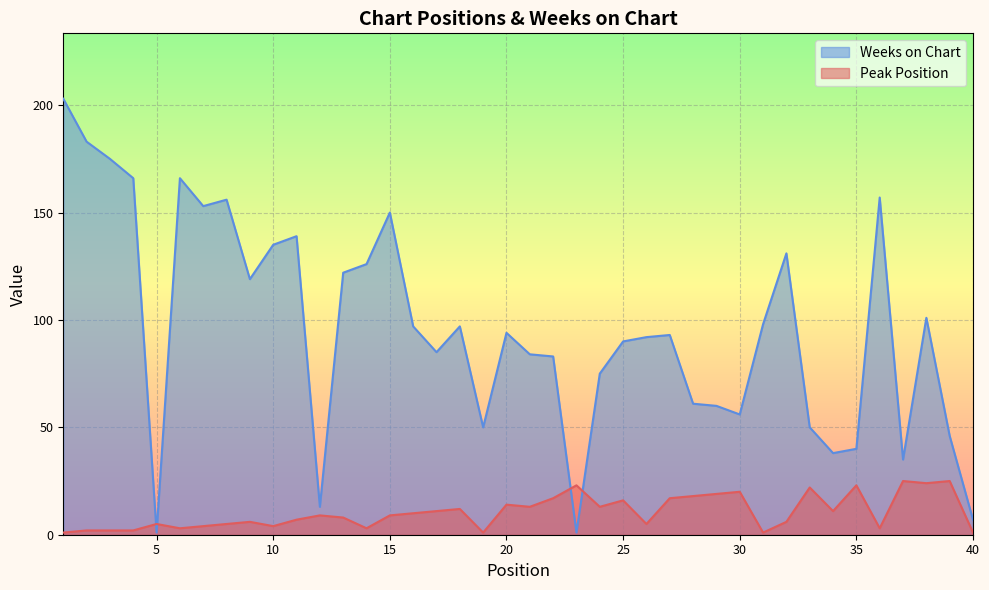

Rank the categories by Peak Position value from lowest to highest.

1, 19, 31, 40, 2, 3, 4, 6, 14, 36, 7, 10, 5, 8, 26, 9, 32, 11, 13, 12, 15, 16, 17, 34, 18, 21, 24, 20, 25, 22, 27, 28, 29, 30, 33, 23, 35, 38, 37, 39